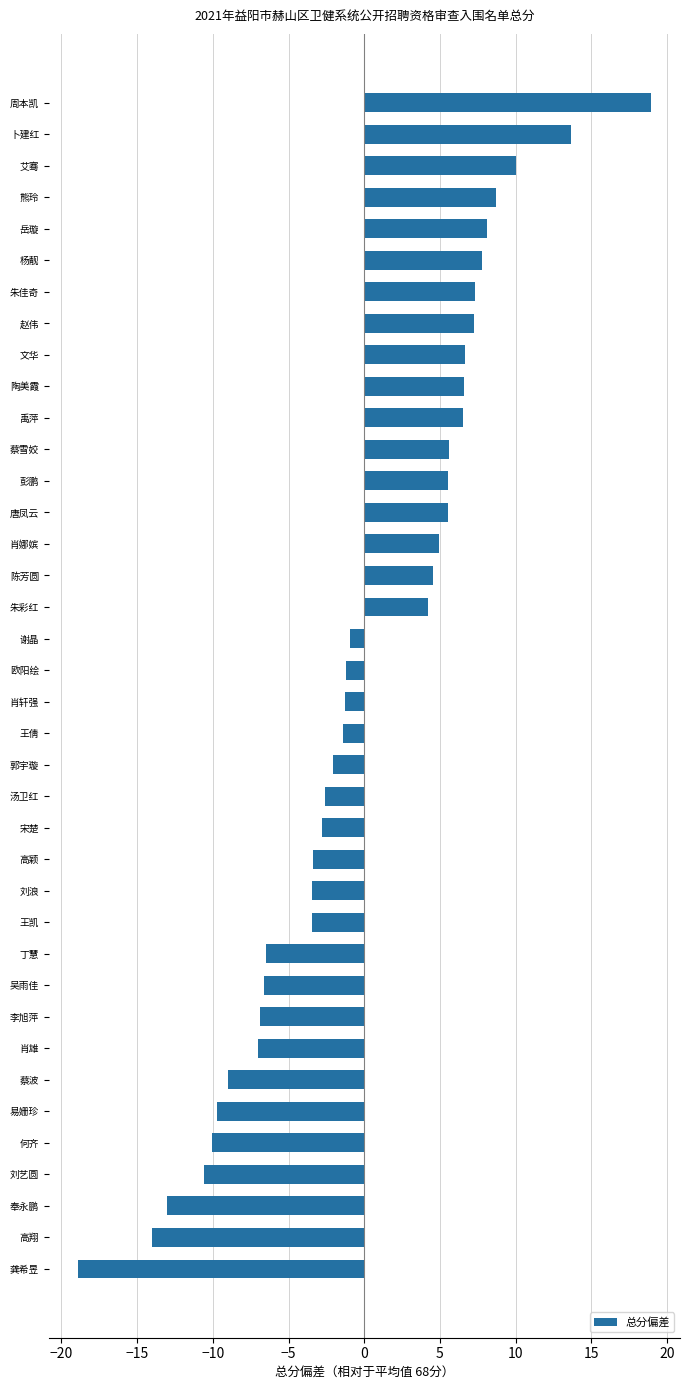

Between 卜建红 and 熊玲, which is larger?

卜建红